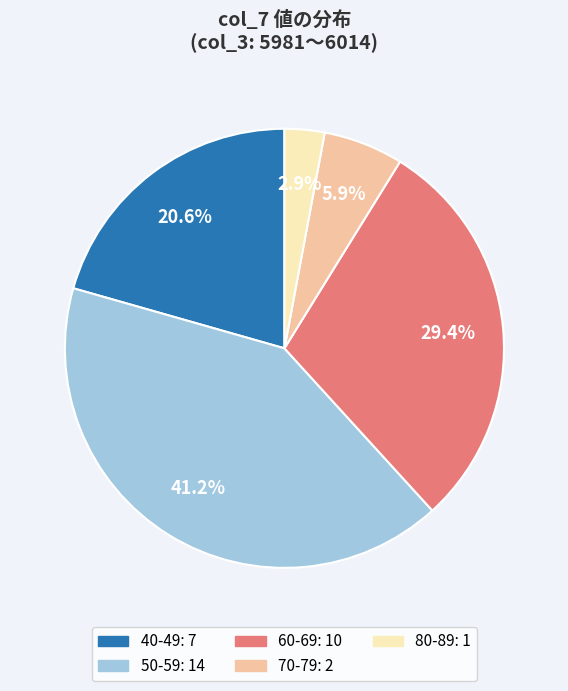

Is there a majority slice in this chart?

No